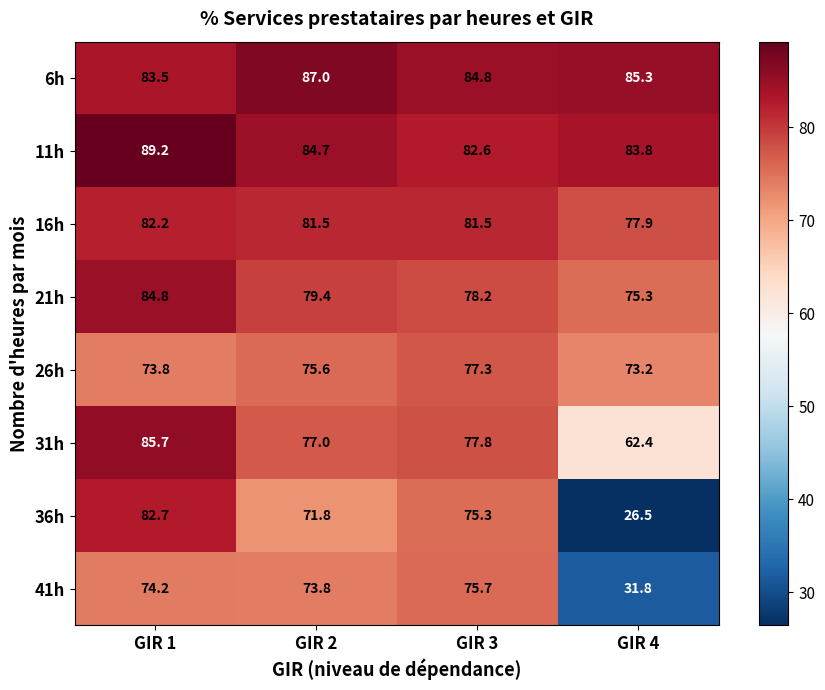

Which series has the largest total across all categories?

6h